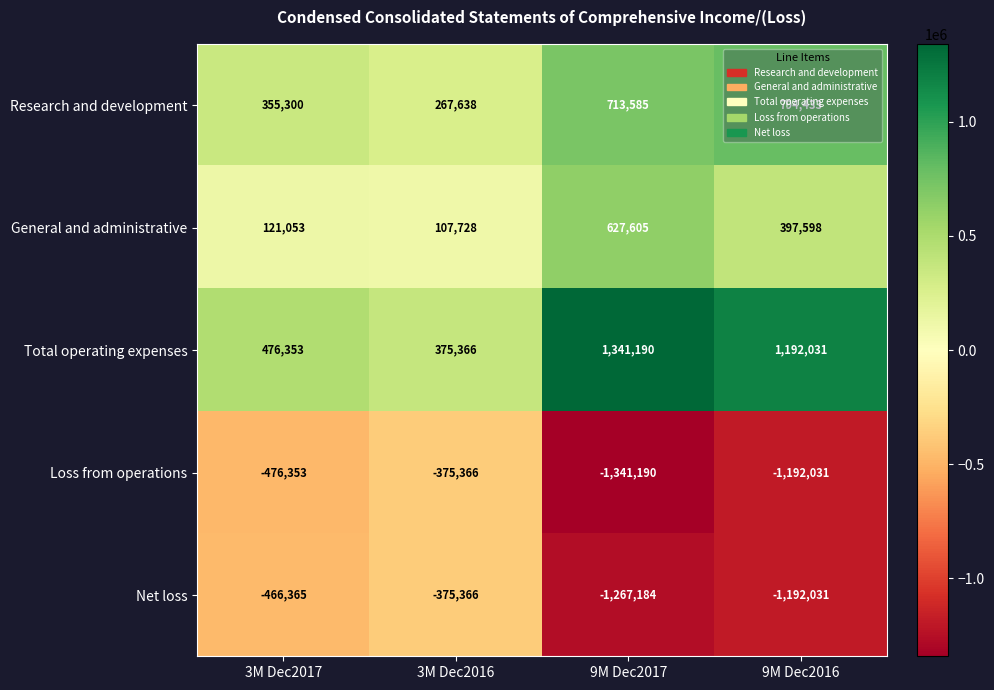

What is the spread (max minus min) of values at 3M Dec2017?

952706